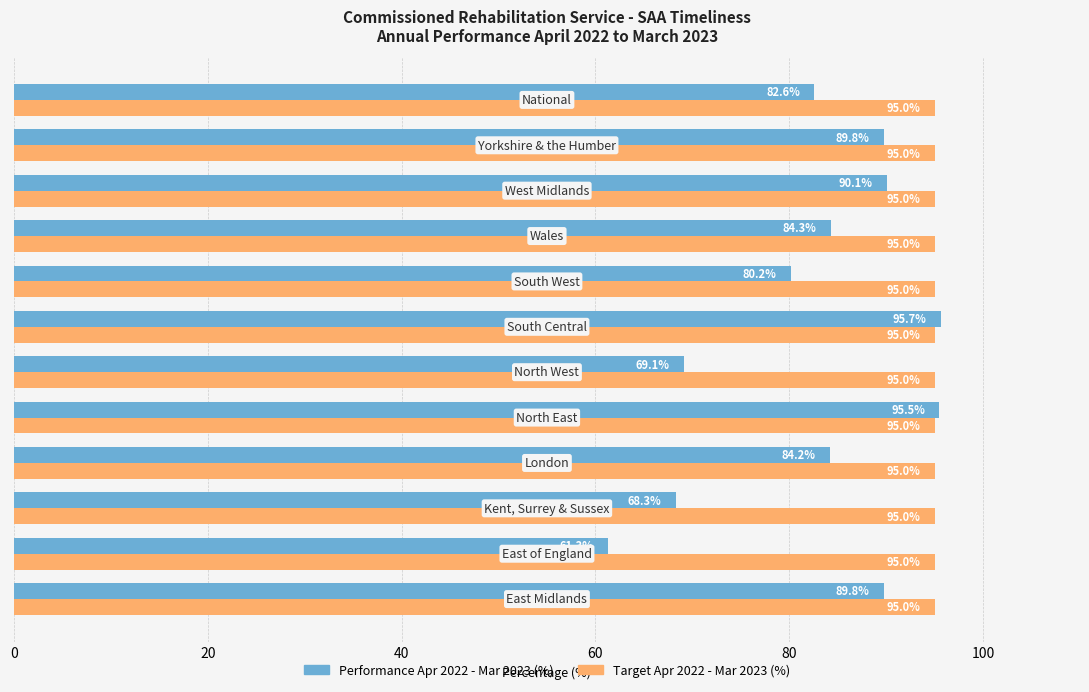

What is the sum of all Target Apr 2022 - Mar 2023 (%) values?

1140.0